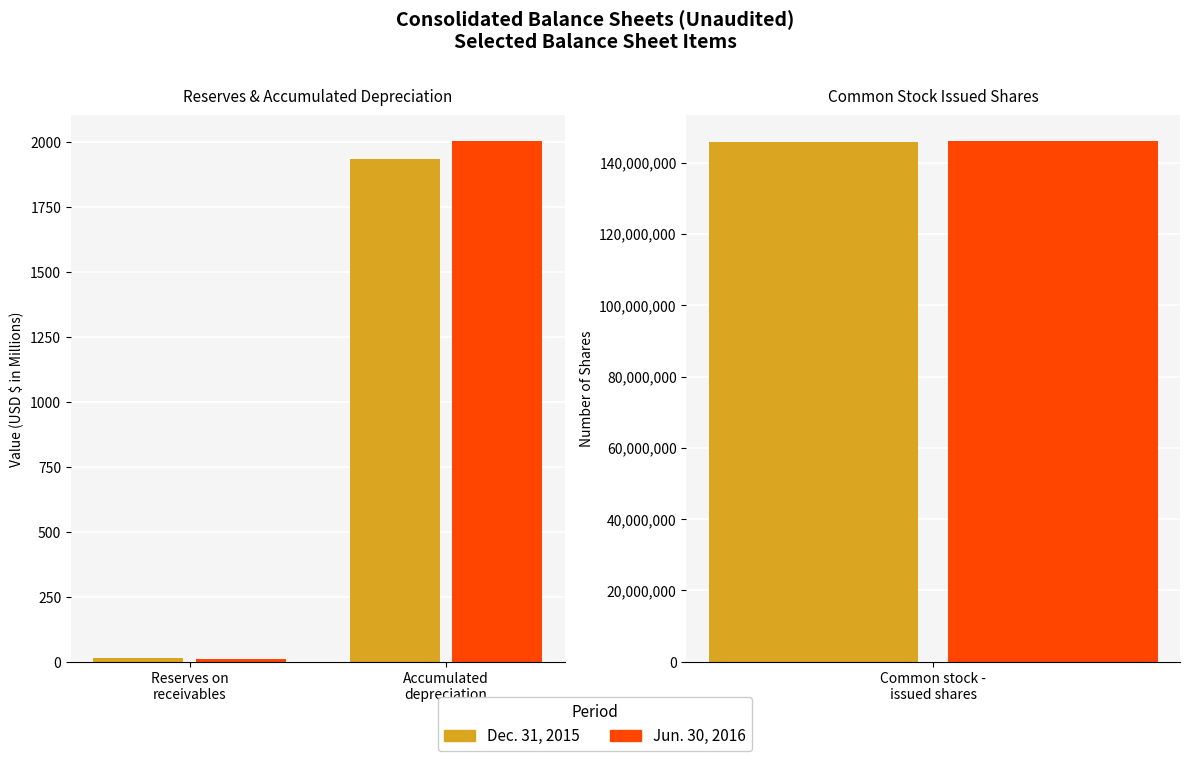

What is the label of the 2nd bar from the right?

Reserves on
receivables